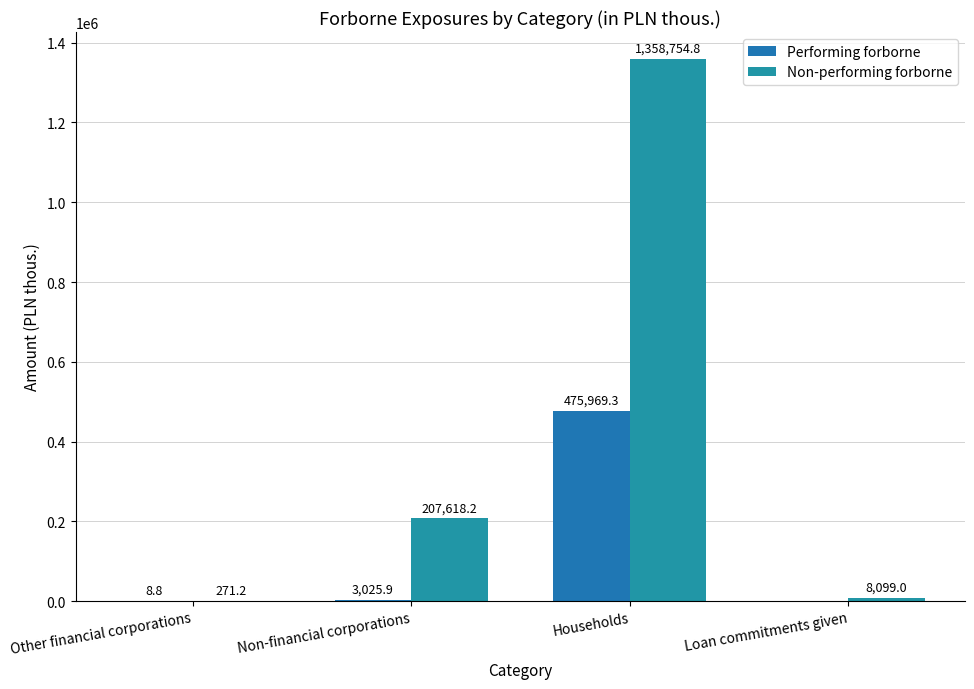

What is the greatest value displayed?

1358754.8